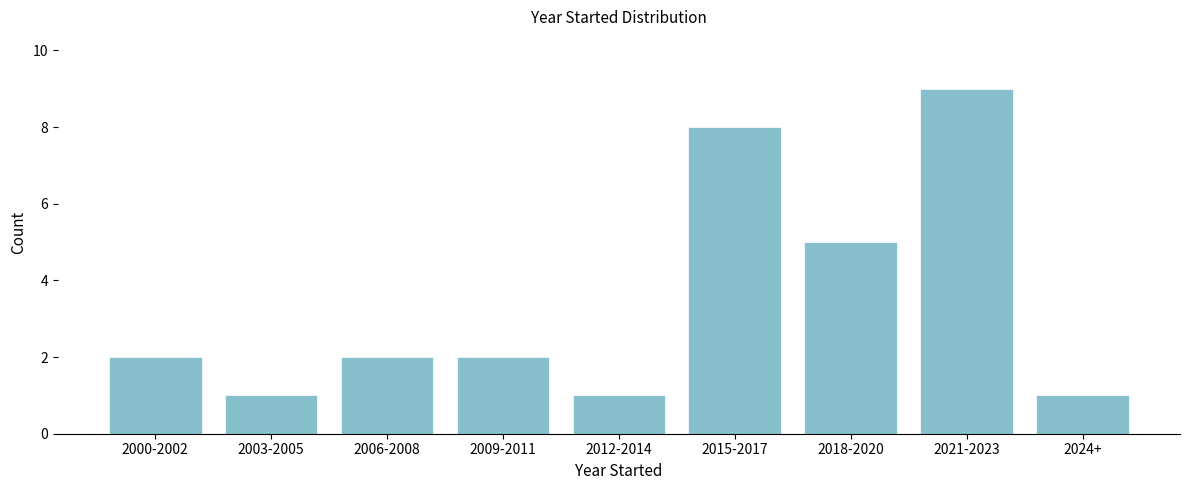

Reading left to right, what are all the values shown in this chart?

2	1	2	2	1	8	5	9	1